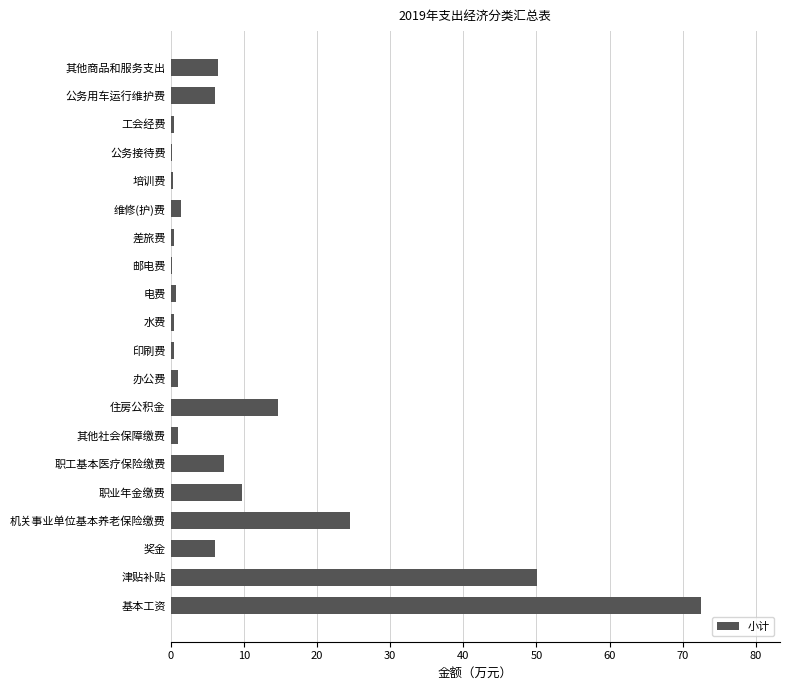

The chart shows a value of 14.7 at 住房公积金. True or false?

True